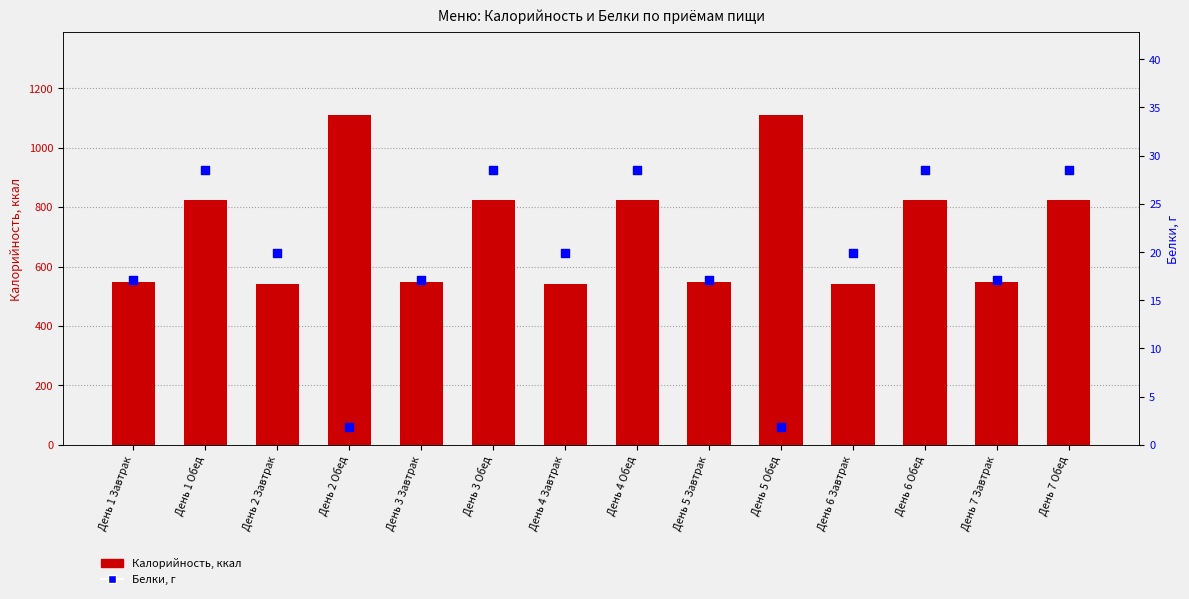

At how many categories does at least one series exceed 546?

11